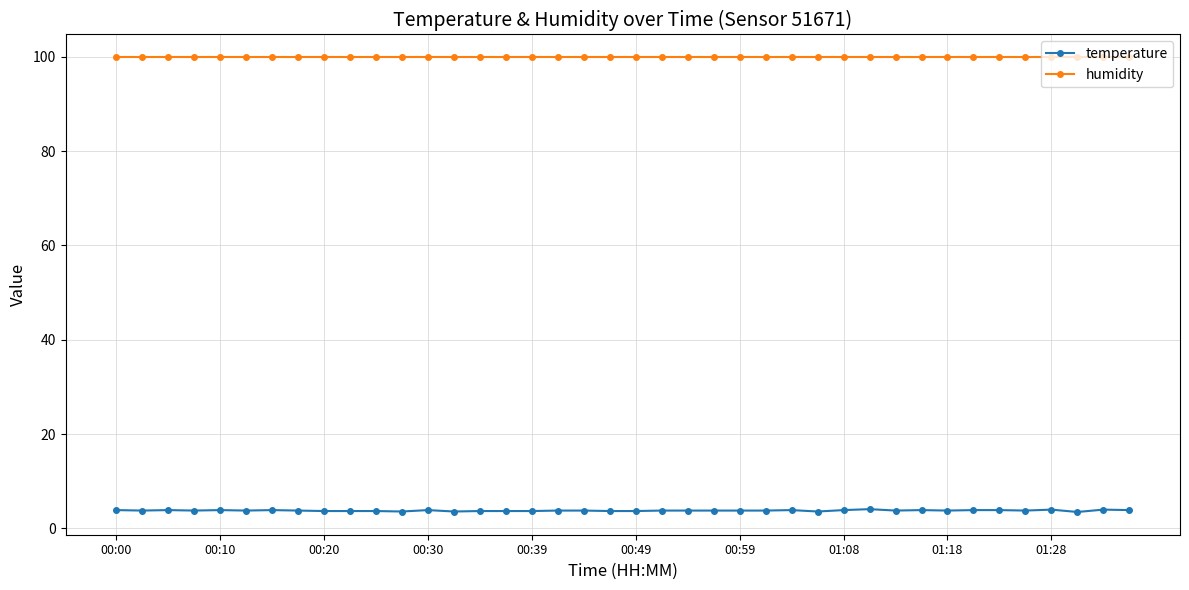

True or false: temperature and humidity cross at least once.

False